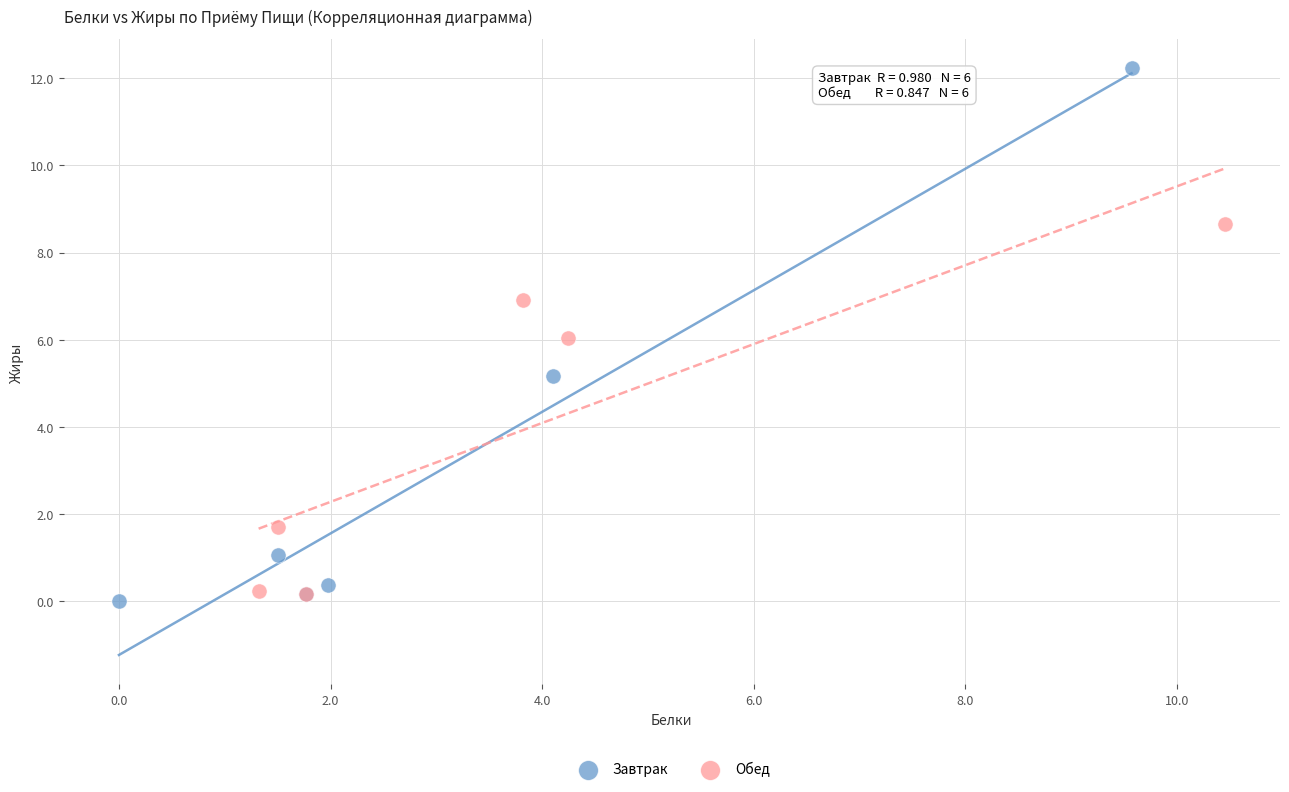

Which series reaches the maximum Y coordinate?

Завтрак